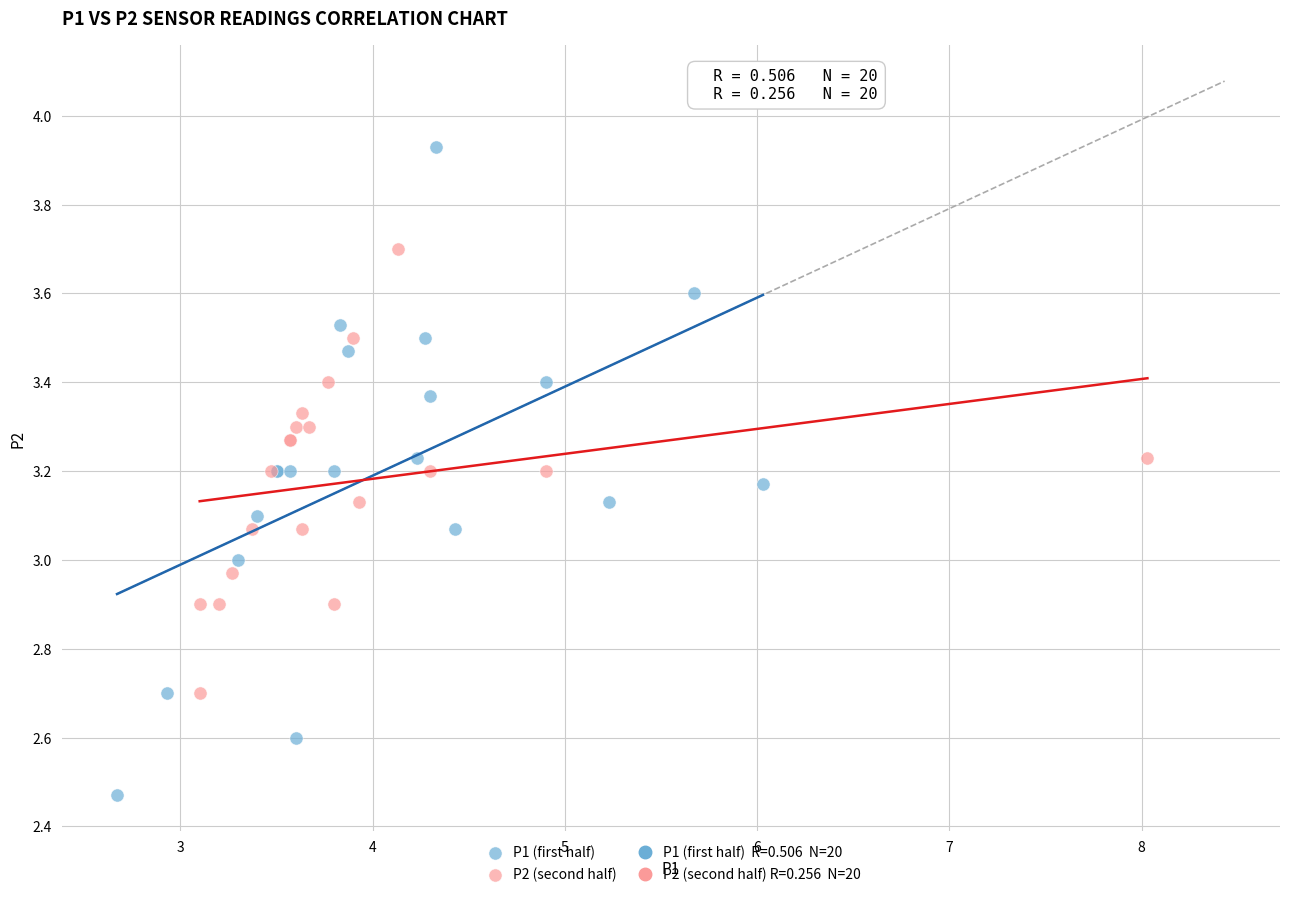

Which series reaches the minimum Y coordinate?

P1 (first half)